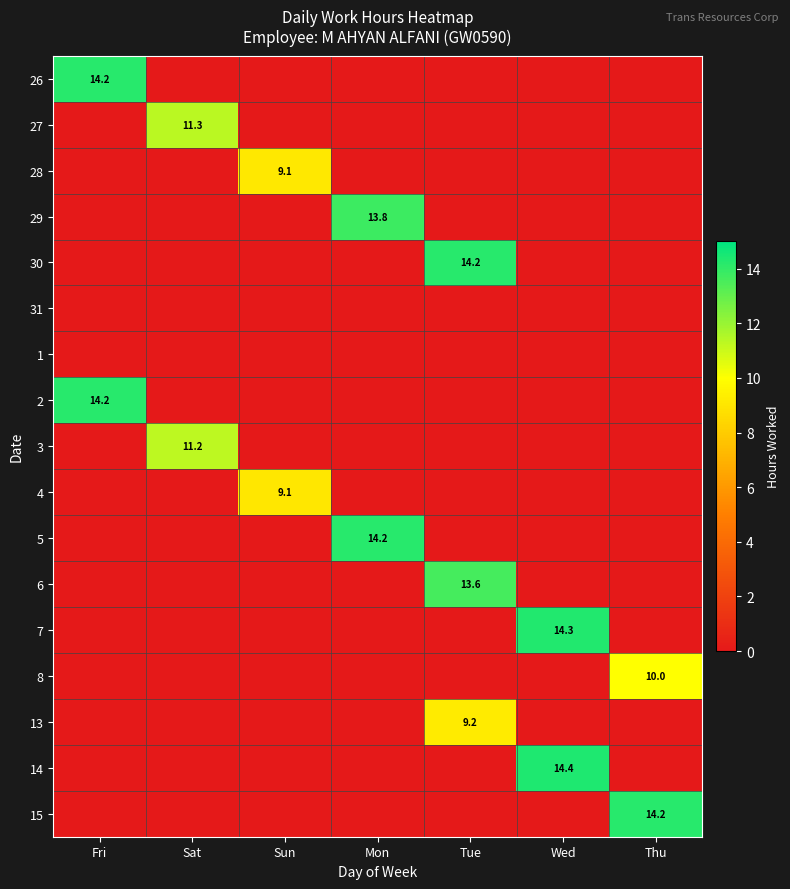

The 30 series shows 23.9 at Tue. True or false?

False